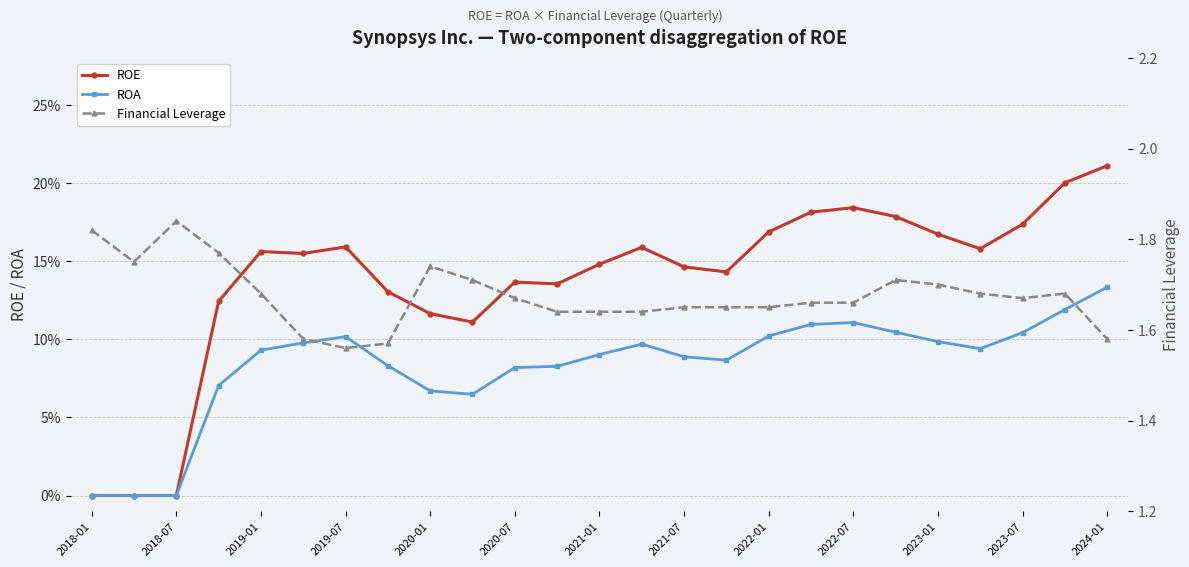

What are all the series names shown in the legend?

ROE, ROA, Financial Leverage